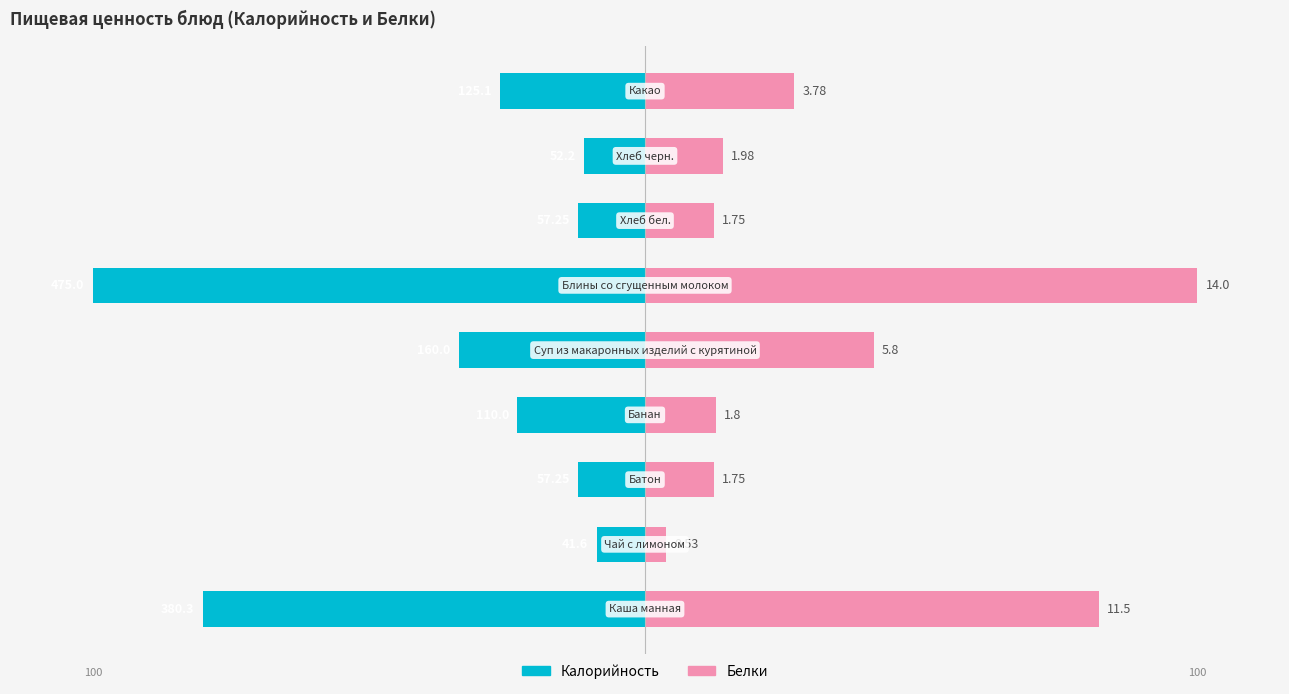

How many bars are there in total?

18